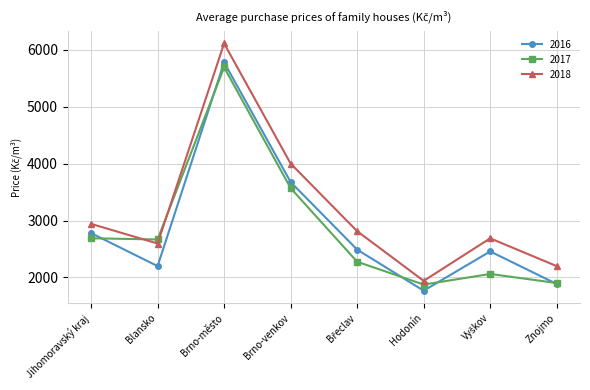

Which series has the largest range (max minus min)?

2018